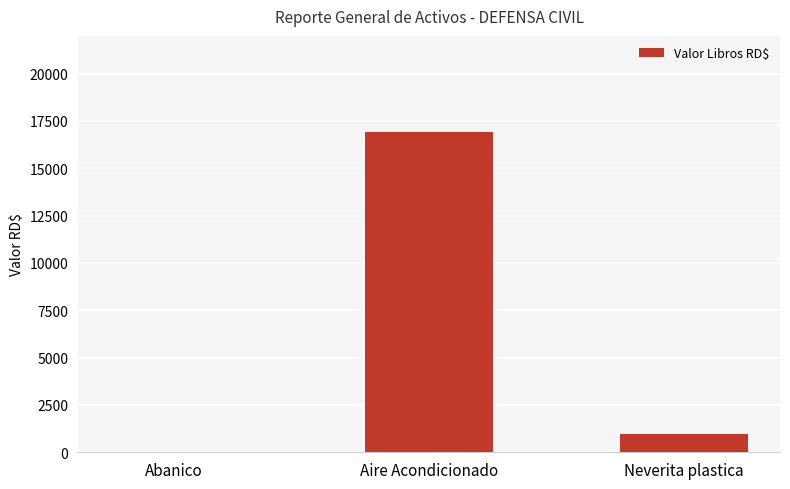

The chart shows a value of 16912.9 at Aire Acondicionado. True or false?

True